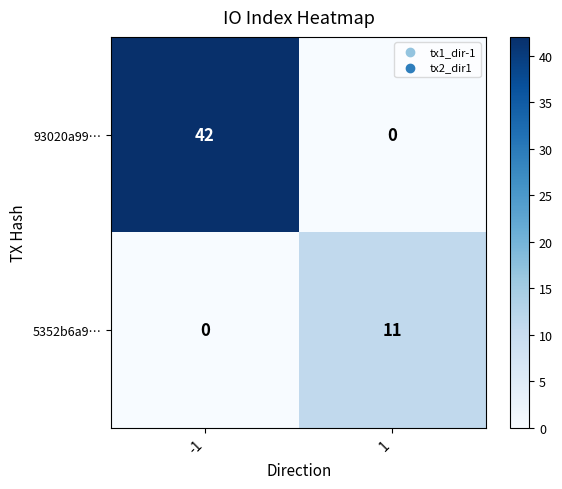

What is the sum of the 93020a99… values at -1 and 1?

42